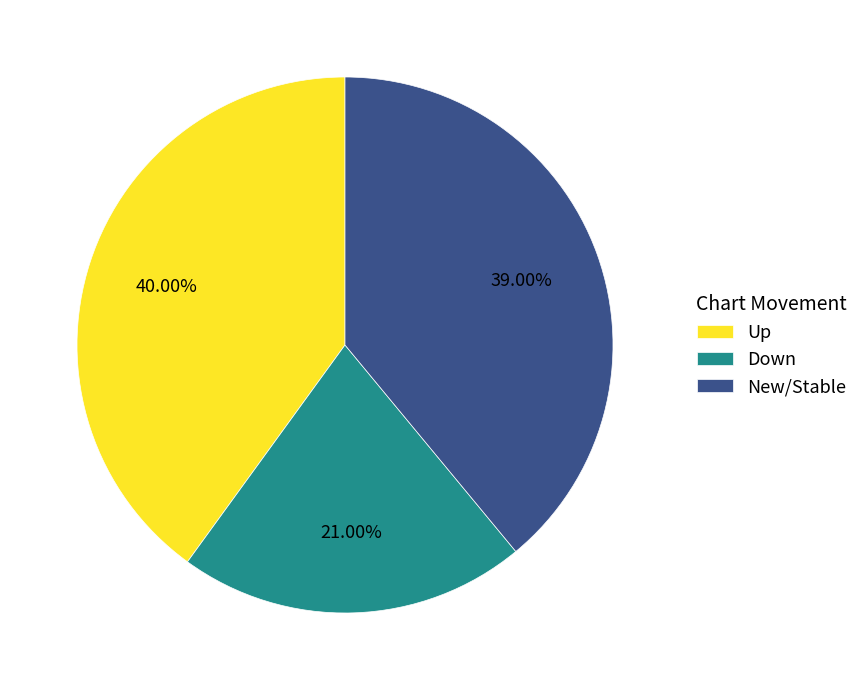

Combined, do Down and Up account for over 50%?

Yes